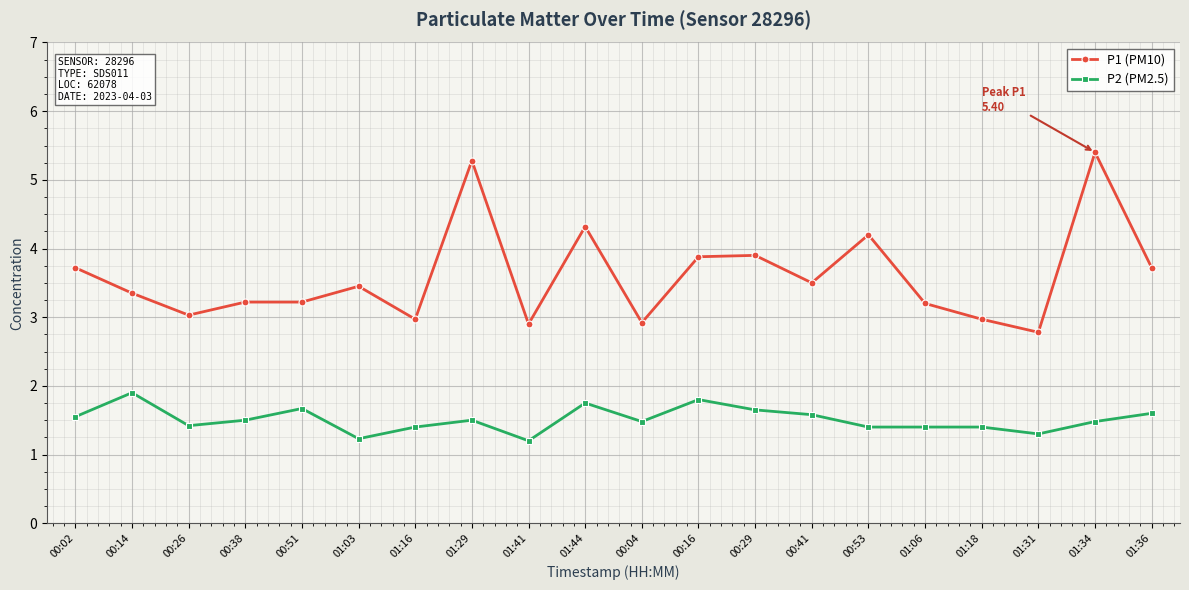

Which series has the widest spread of values?

P1 (PM10)